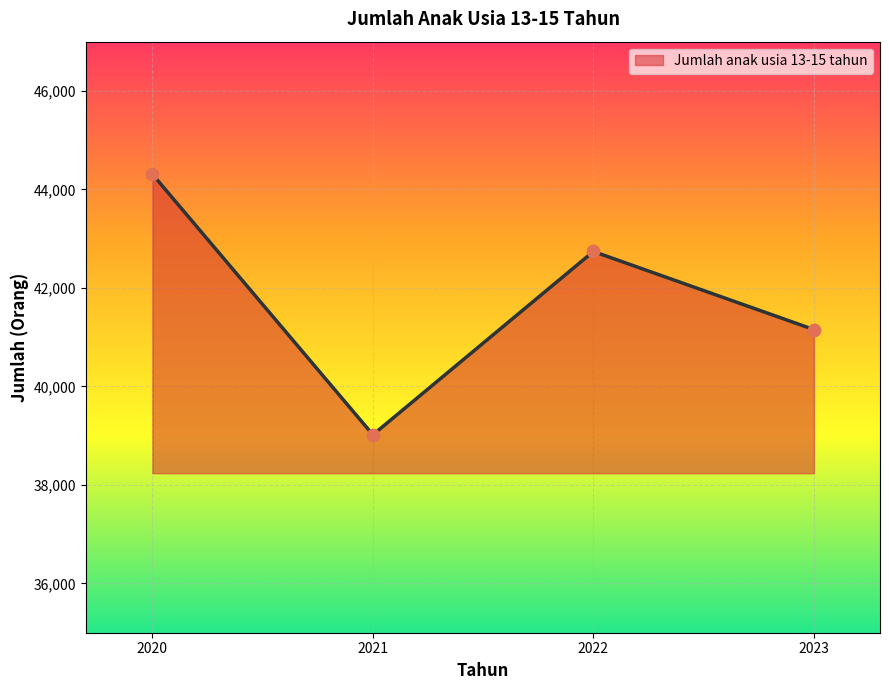

What is the ratio of the value at 2023 to the value at 2021?

1.1